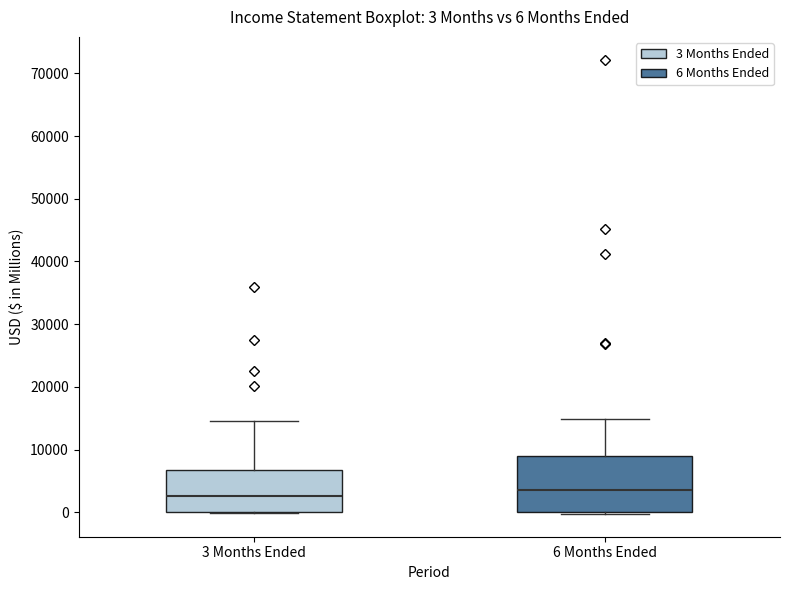

Which box is the tallest, from its lower edge to its upper edge?

6 Months Ended